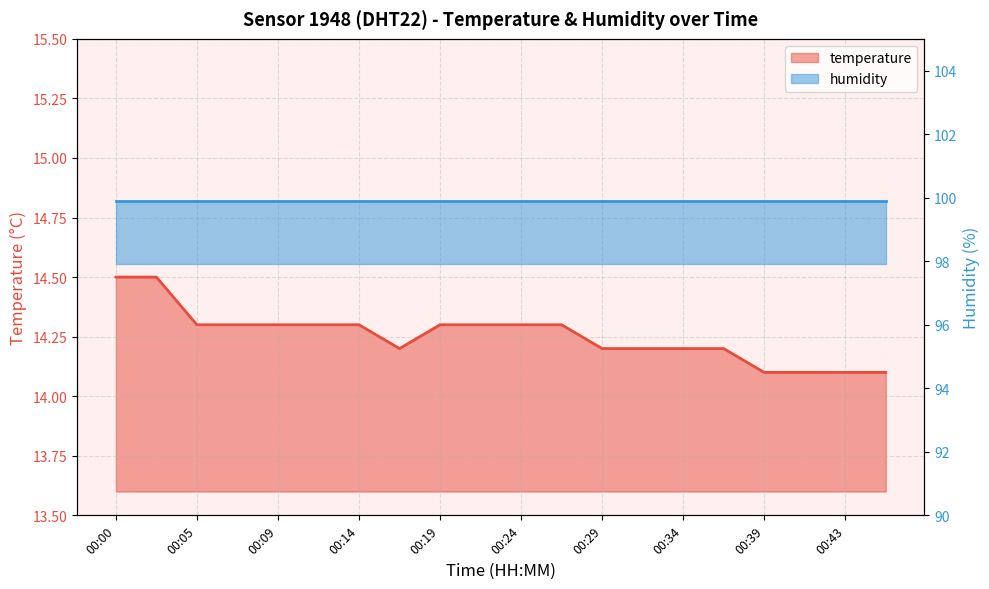

What is the change in value from 00:12 to 00:34?

-0.1